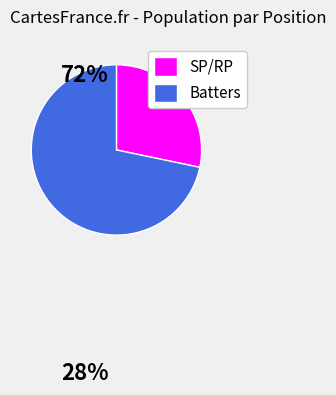

How many segments does this pie chart have?

2